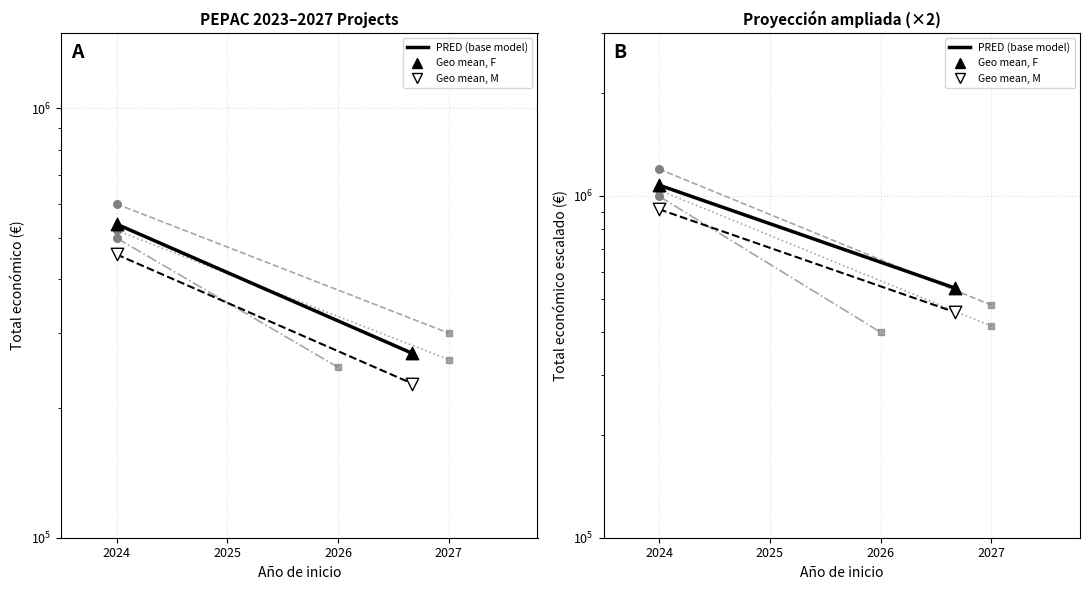

Which series reaches the minimum Y coordinate?

Geo mean, M